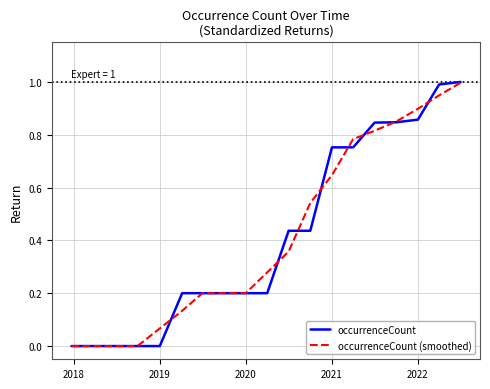

How many lines are shown in the chart?

2